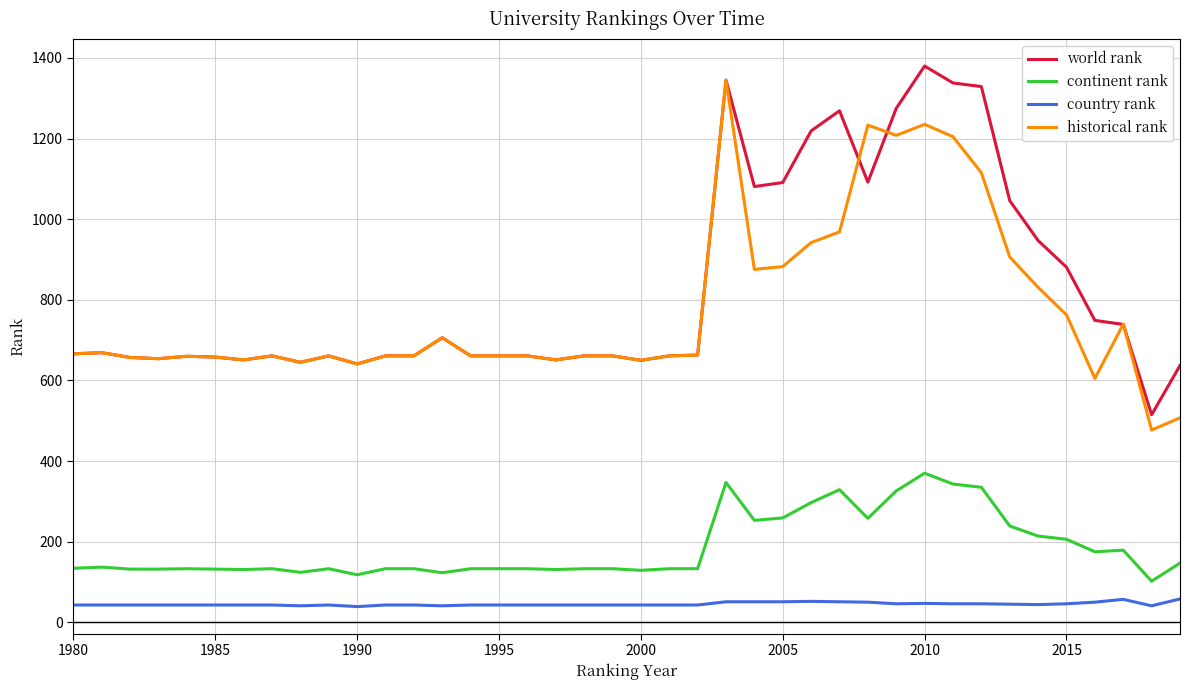

What is the greatest value displayed?

1380.0